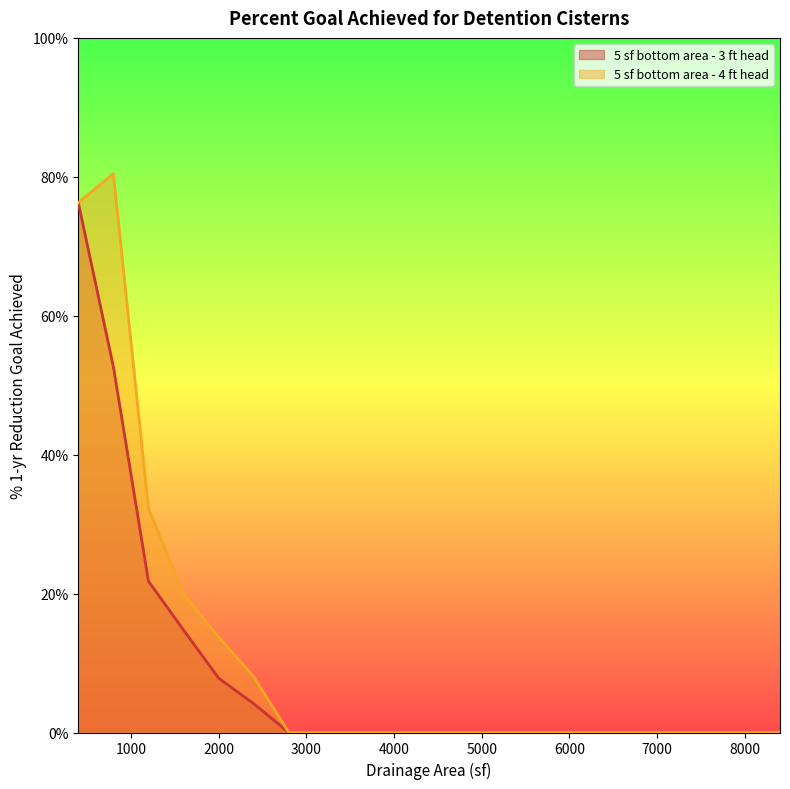

Reading left to right, extract all data points from this chart.

5 sf bottom area - 3 ft head: 0.8	0.5	0.2	0.1	0.1	0.0	0.0	0.0	0.0	0.0	0.0	0.0	0.0	0.0	0.0	0.0	0.0	0.0	0.0	0.0	0.0
5 sf bottom area - 4 ft head: 0.8	0.8	0.3	0.2	0.1	0.1	0.0	0.0	0.0	0.0	0.0	0.0	0.0	0.0	0.0	0.0	0.0	0.0	0.0	0.0	0.0